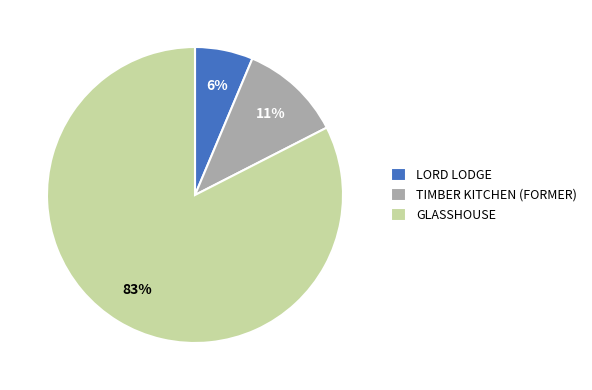

Which category has the smallest portion of the pie?

LORD LODGE